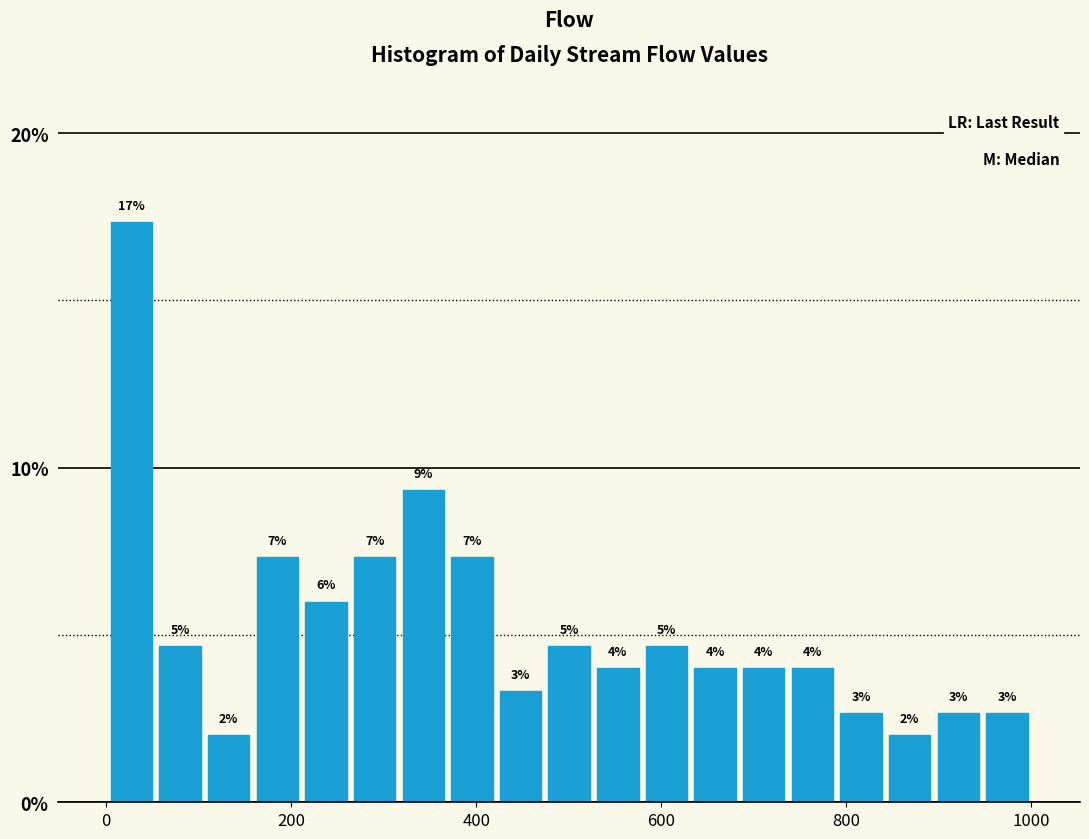

Read against the x-axis, roughly where is the centre of the tallest bar?

20